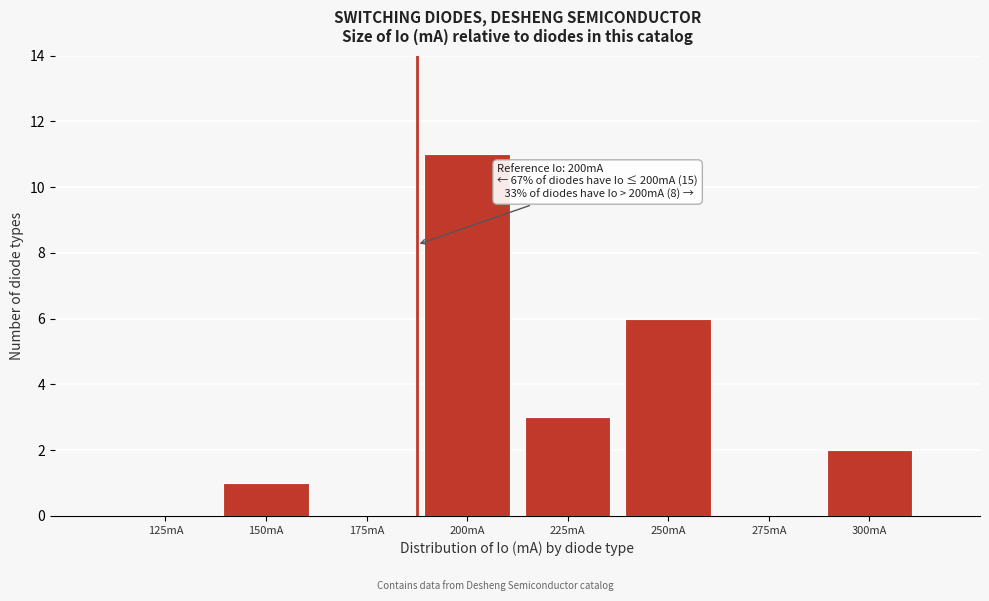

Reading left to right, list all the values displayed in this chart.

125mA=0	150mA=1	175mA=0	200mA=11	225mA=3	250mA=6	275mA=0	300mA=2